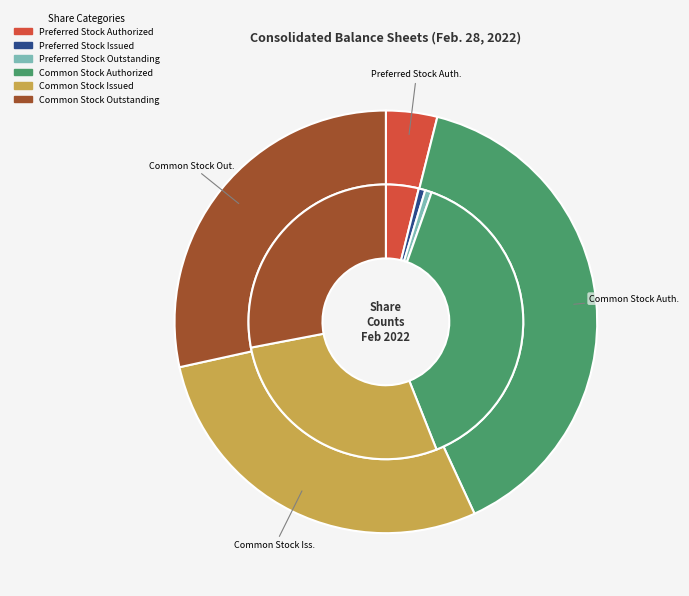

What percentage do Common Stock Outstanding and Common Stock Issued together represent?

56.9%